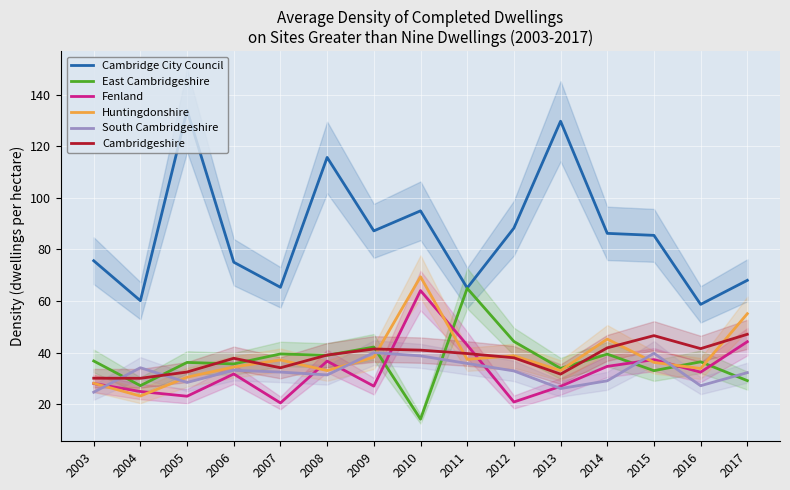

What is the value of the Fenland point at the 15th from the left?

44.2